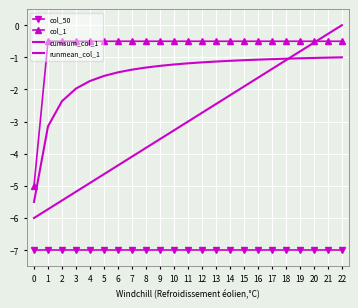

Read the runmean_col_1 value at 11.

-1.2